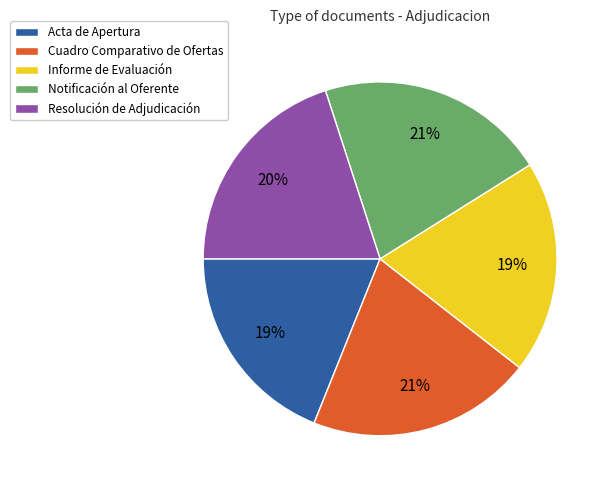

Does Resolución de Adjudicación represent more than half of the total?

No